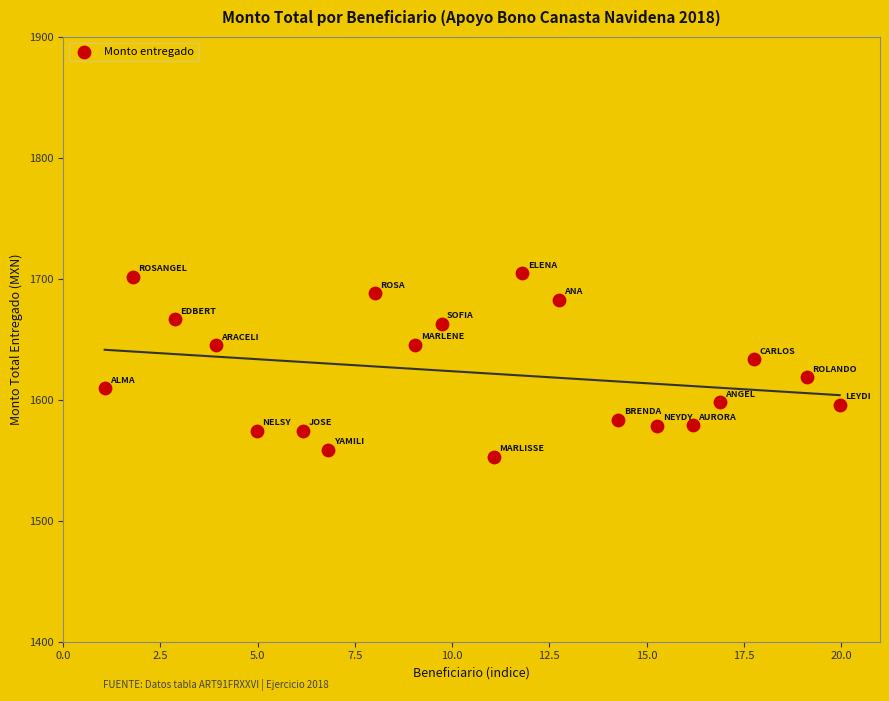

What is the range of Y values (max minus min)?

151.9